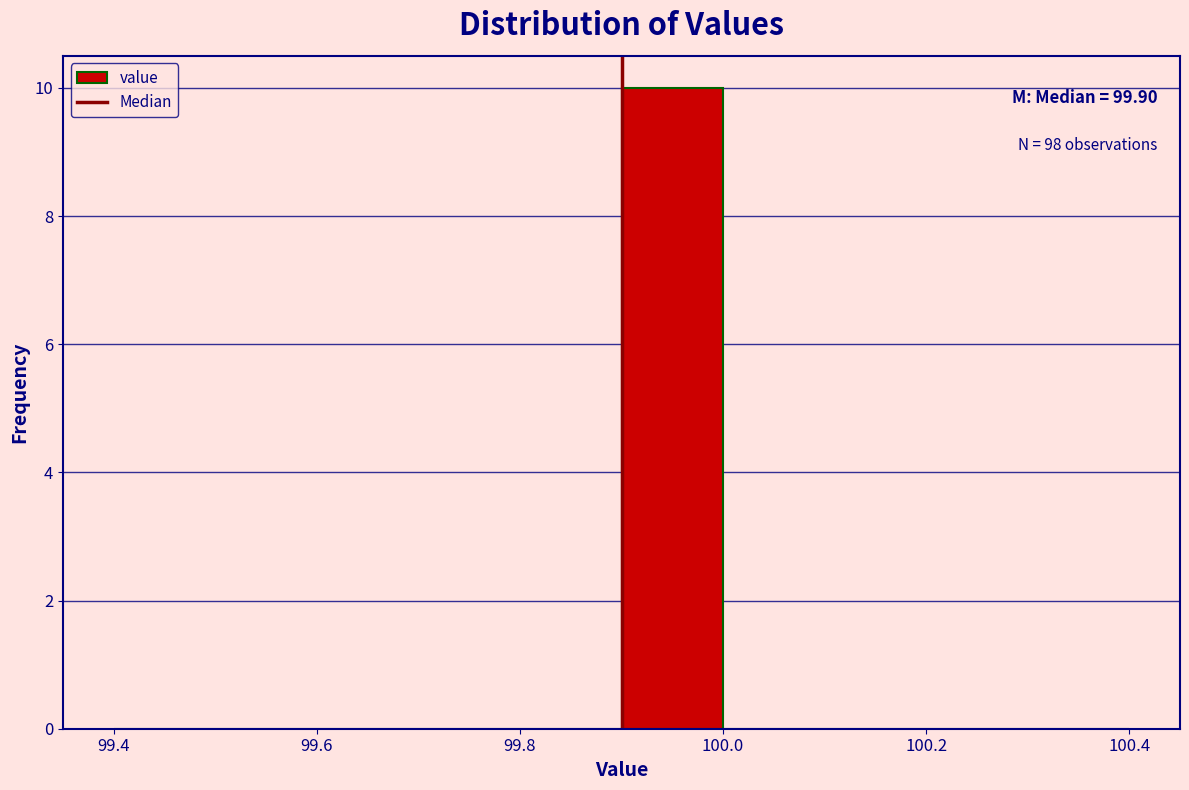

Over which range of the x-axis is the bar tallest?

99.9 to 100.0